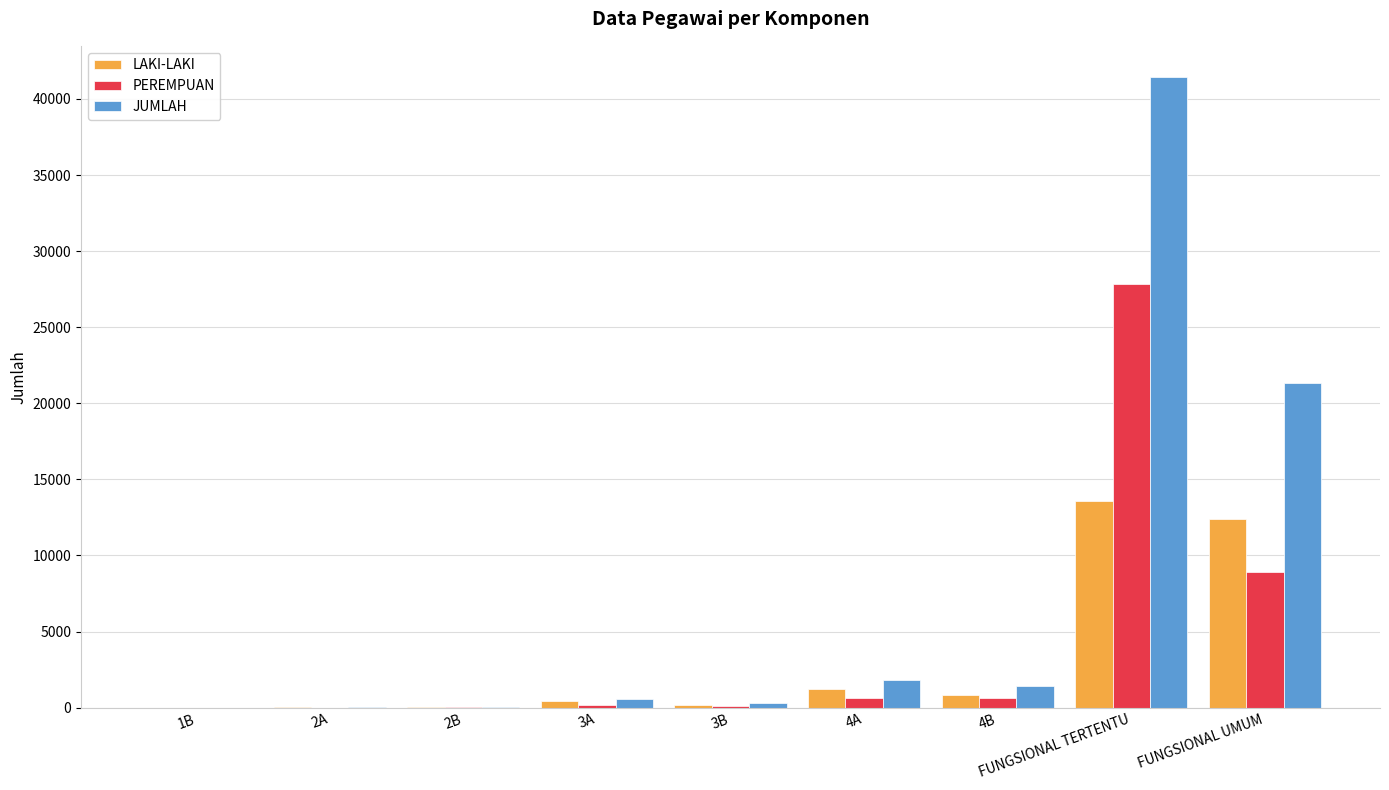

The LAKI-LAKI series shows 435 at 3A. True or false?

True